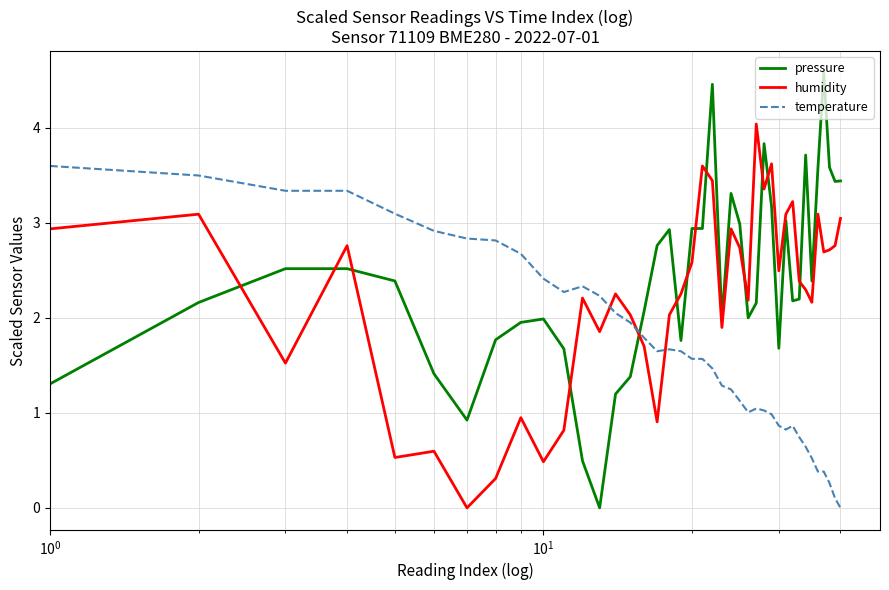

What is the maximum value for temperature?

3.6